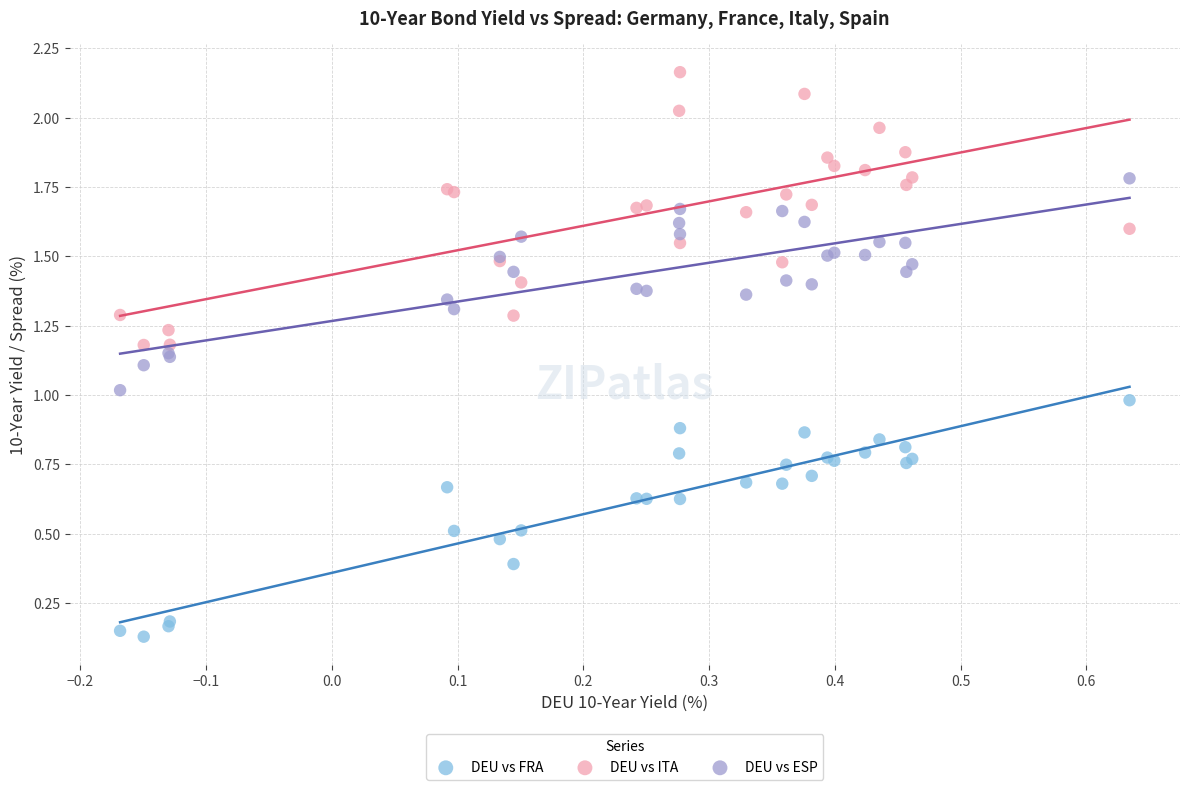

Which series reaches the maximum Y coordinate?

DEU vs ITA